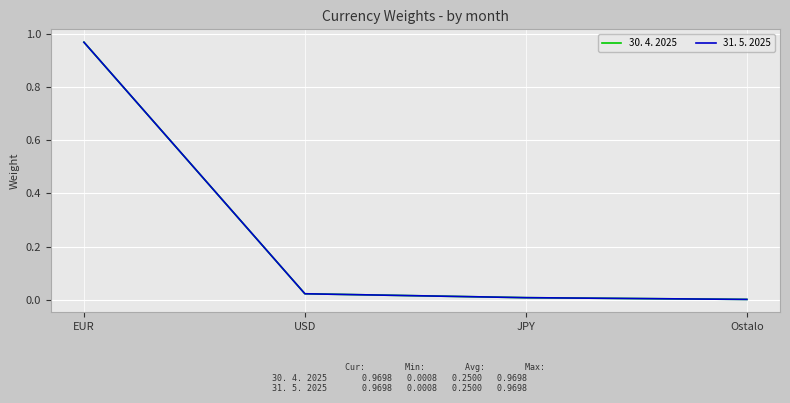

Does the chart display data point markers on the line(s)?

No